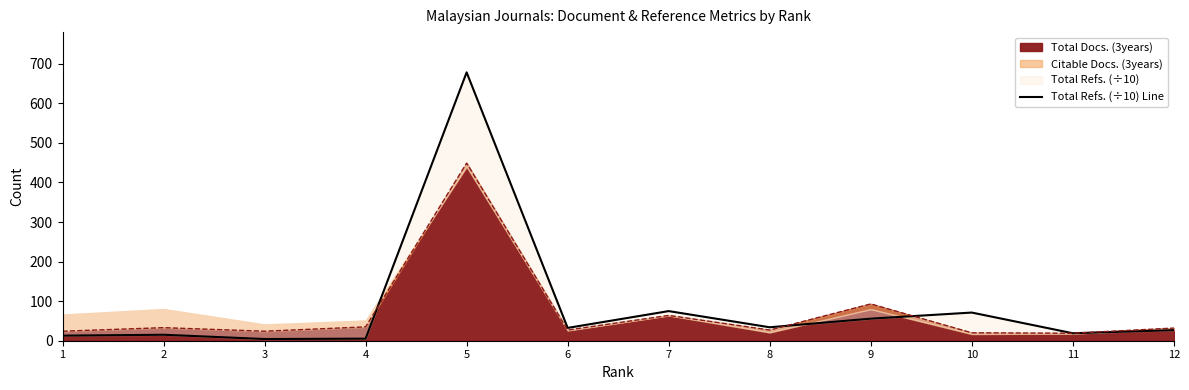

List the labels in order of value, largest first.

5, 7, 10, 9, 8, 6, 12, 11, 2, 1, 4, 3